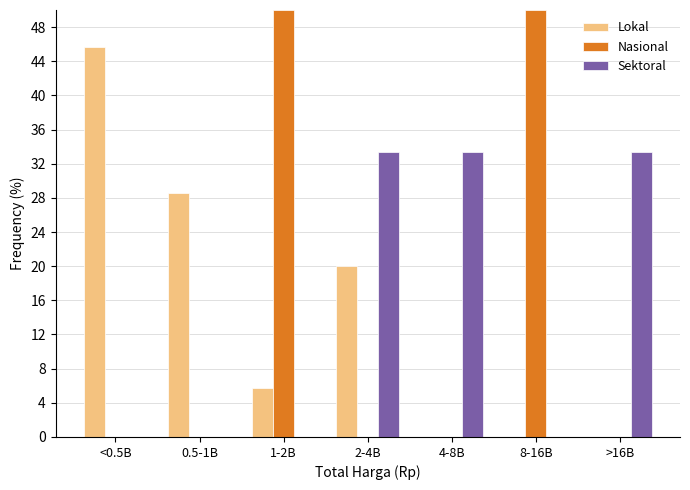

Reading left to right, list all the values displayed in this chart.

Lokal: <0.5B=45.7	0.5-1B=28.6	1-2B=5.7	2-4B=20.0	4-8B=0.0	8-16B=0.0	>16B=0.0
Nasional: <0.5B=0.0	0.5-1B=0.0	1-2B=50.0	2-4B=0.0	4-8B=0.0	8-16B=50.0	>16B=0.0
Sektoral: <0.5B=0.0	0.5-1B=0.0	1-2B=0.0	2-4B=33.3	4-8B=33.3	8-16B=0.0	>16B=33.3